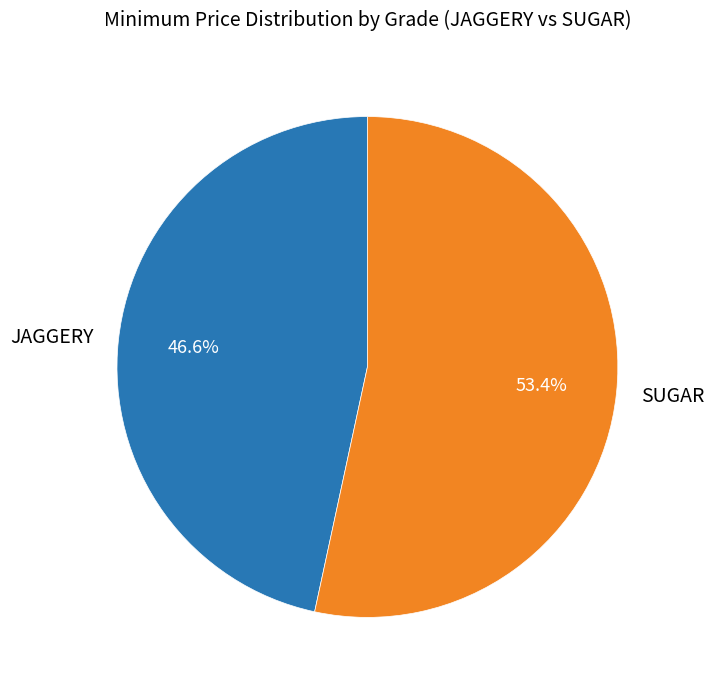

Rank the categories by value from lowest to highest.

JAGGERY, SUGAR